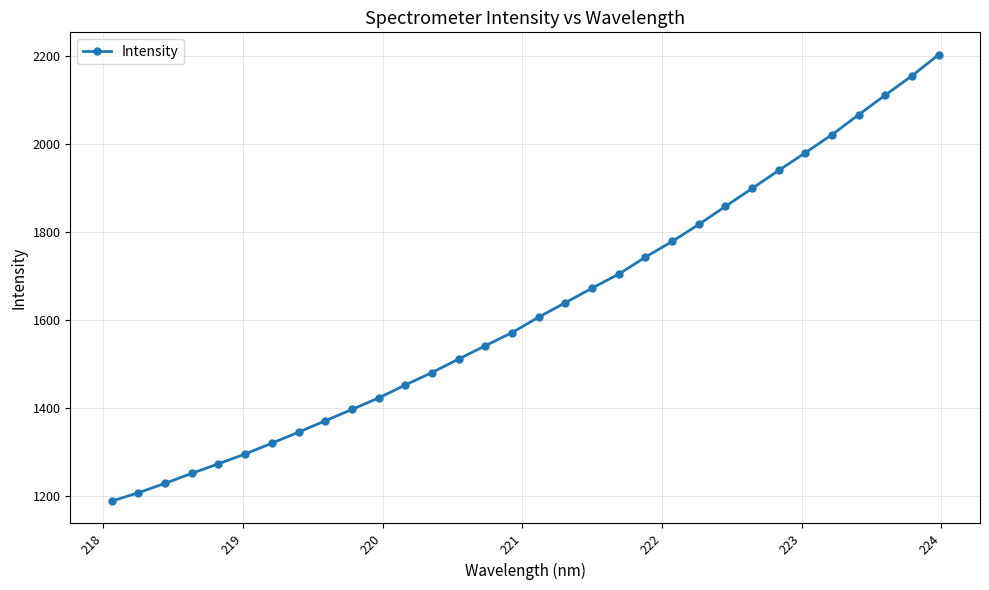

Reading left to right, extract all data points from this chart.

1189.2	1208.1	1229.7	1252.2	1274.0	1296.3	1320.9	1345.8	1371.7	1397.6	1423.5	1453.2	1481.4	1512.1	1542.4	1572.1	1607.3	1640.2	1673.2	1705.1	1743.7	1779.3	1817.8	1859.0	1899.7	1940.7	1981.0	2021.9	2067.3	2112.0	2155.7	2203.7